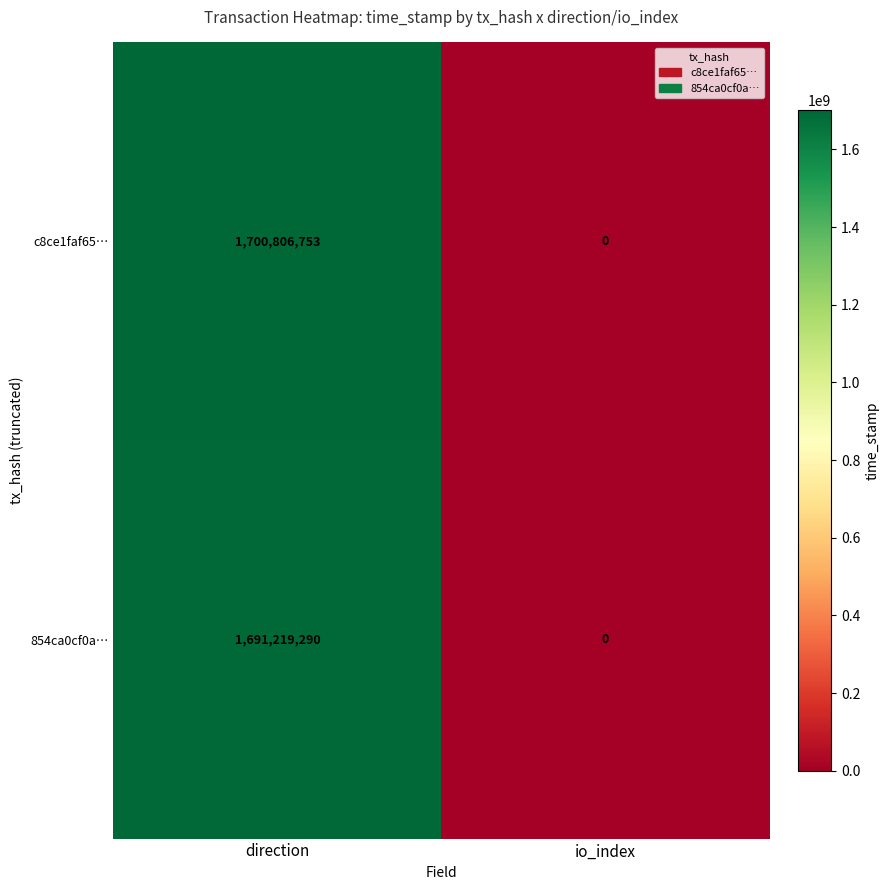

Reading left to right, what are all the values shown in this chart?

c8ce1faf65…: 1700806753	0
854ca0cf0a…: 1691219290	0